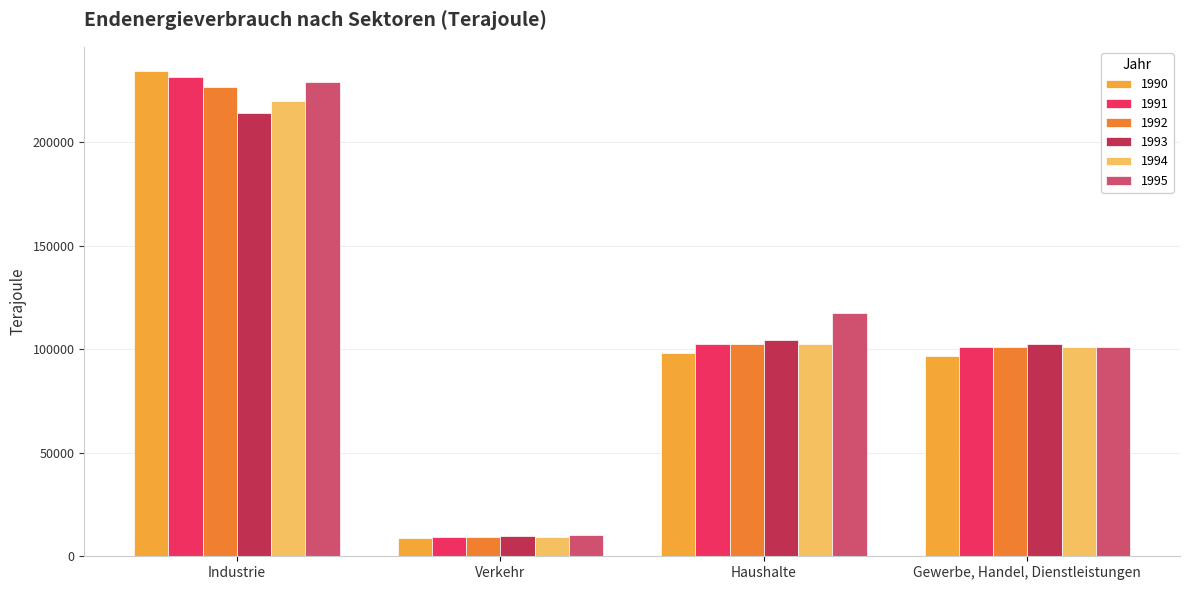

Which series has the largest range (max minus min)?

1990